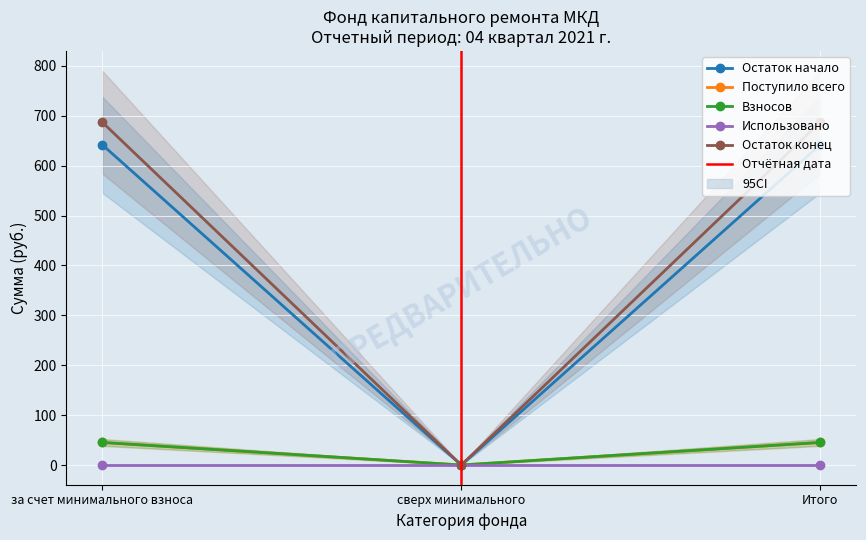

How many values in the Поступило всего series are below 687?

1